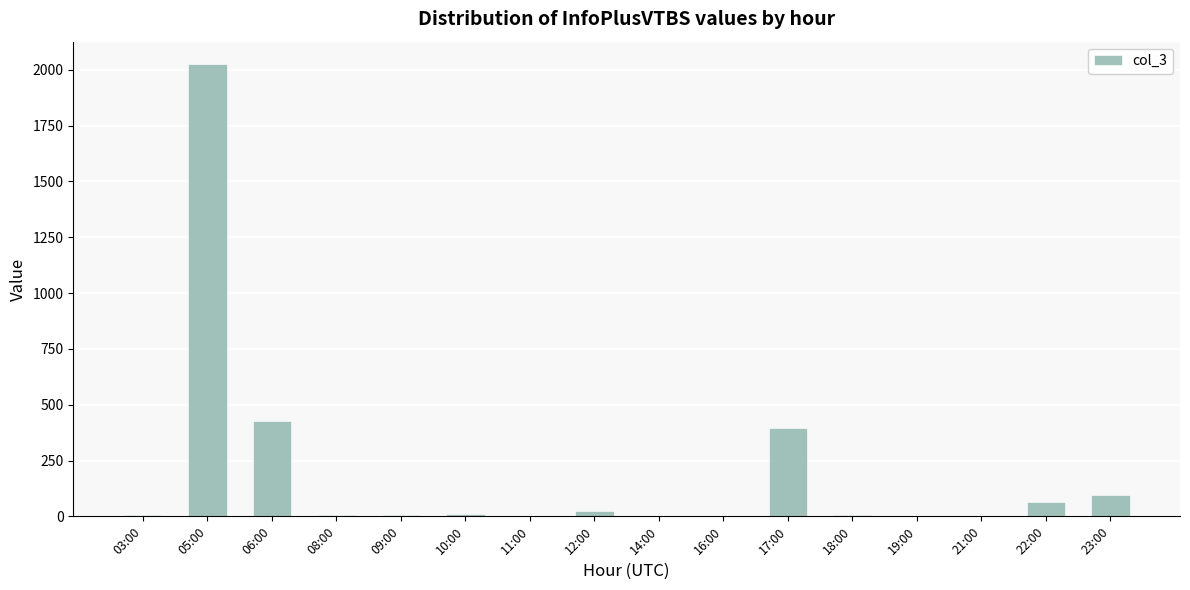

The chart shows a value of 9 at 10:00. True or false?

True